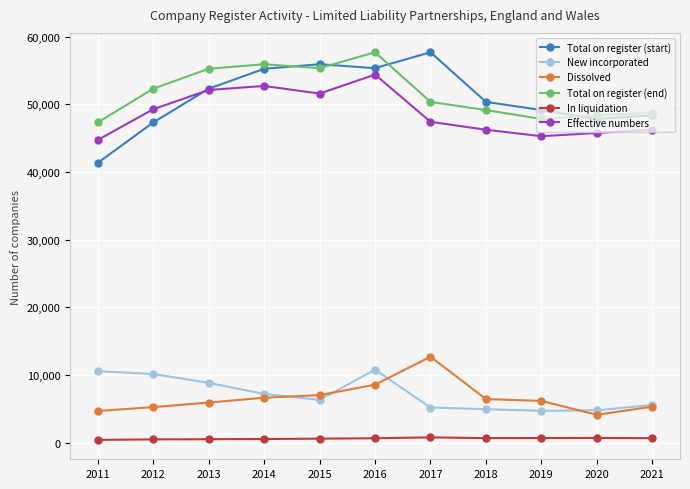

At how many categories does at least one series exceed 37653?

11